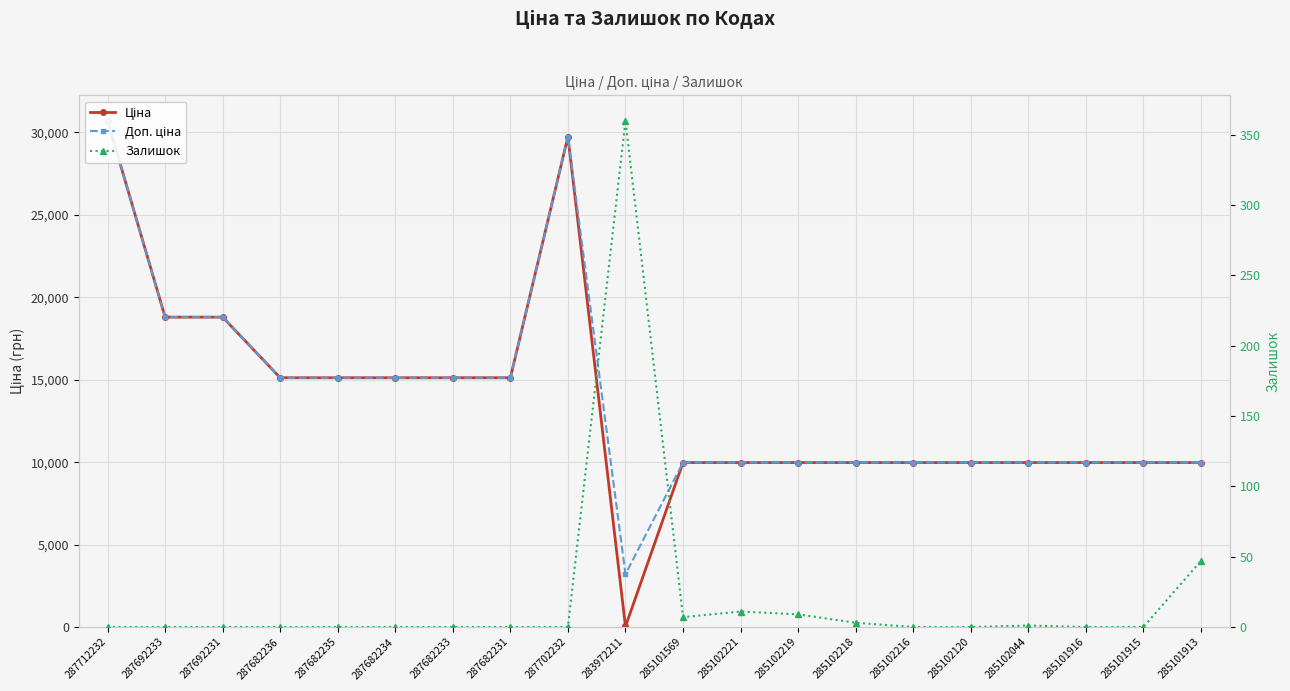

What is the label of the 3rd point from the right?

285101916